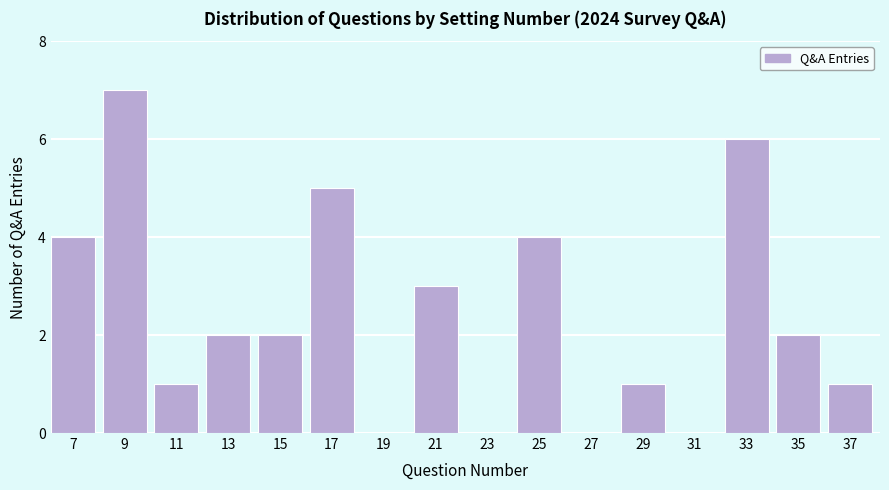

Reading left to right, extract all data points from this chart.

7=4	9=7	11=1	13=2	15=2	17=5	19=0	21=3	23=0	25=4	27=0	29=1	31=0	33=6	35=2	37=1